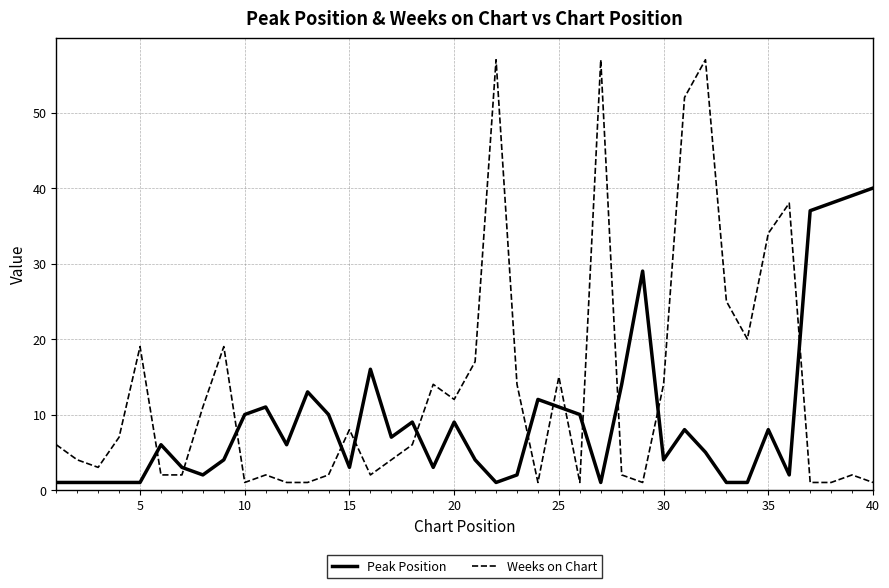

List the series in order of their overall mean, highest first.

Weeks on Chart, Peak Position